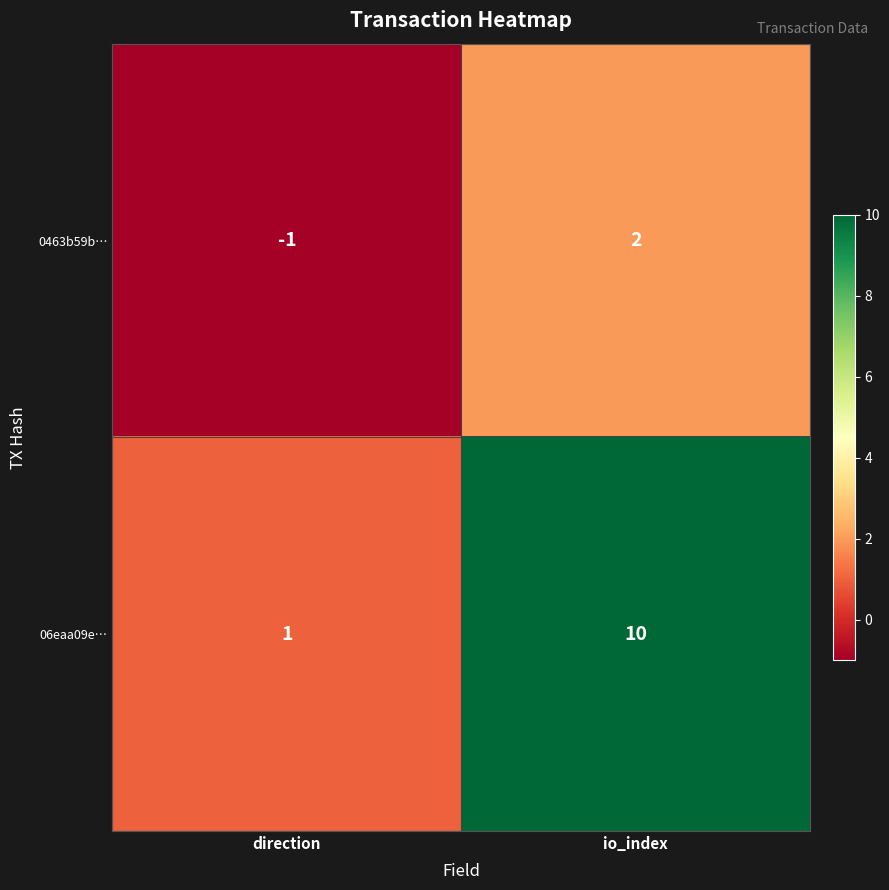

Count the number of data series in this chart.

2